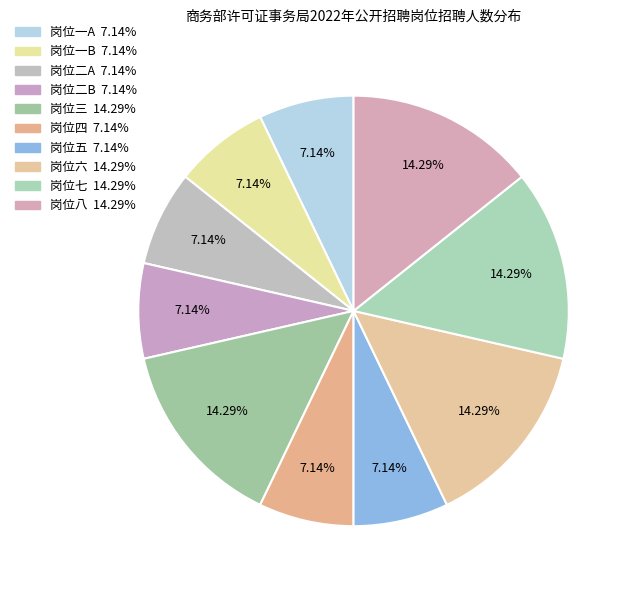

What percentage do 岗位六 and 岗位八 together represent?

28.6%